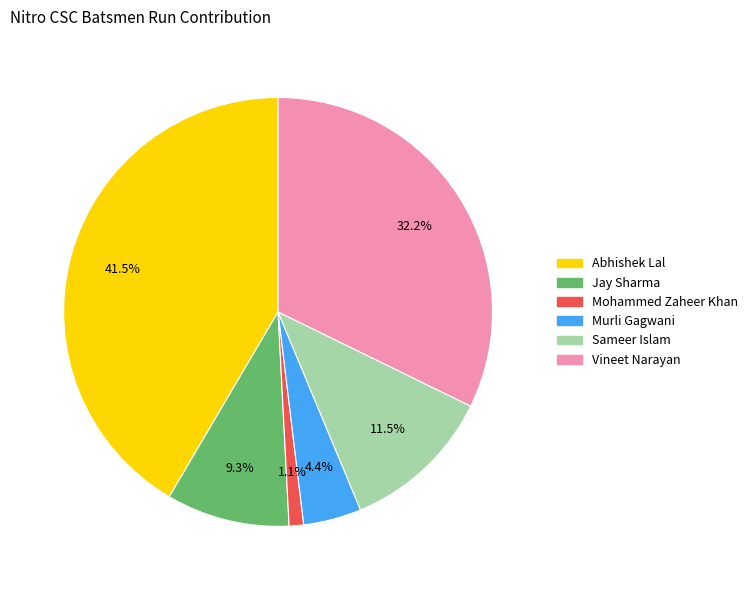

What is the total percentage of Sameer Islam and Abhishek Lal?

53.0%